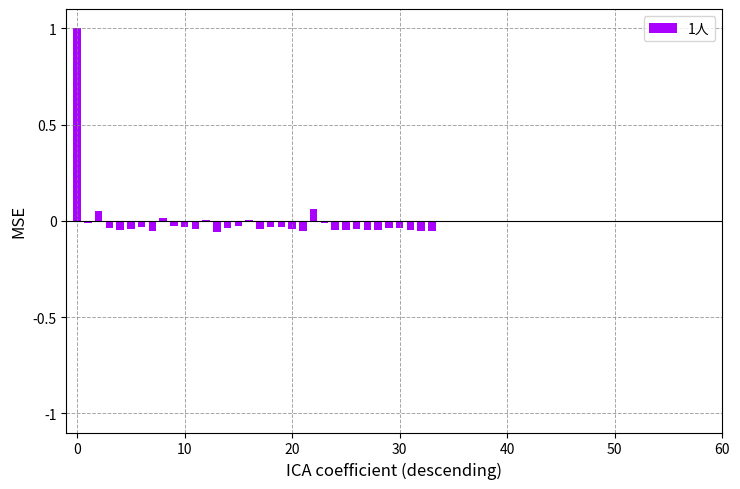

What is the greatest value displayed?

1.0